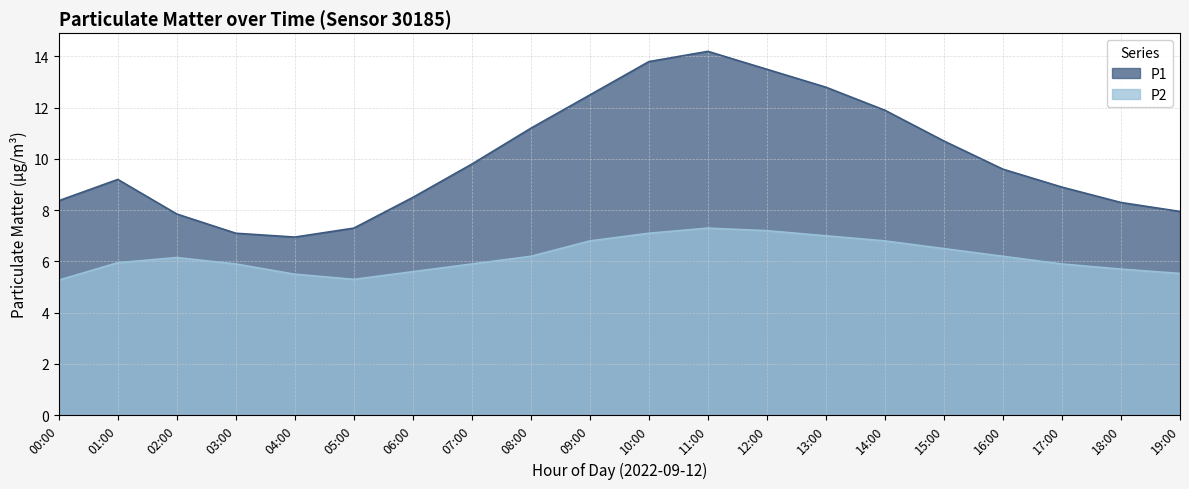

Which series has the largest range (max minus min)?

P1